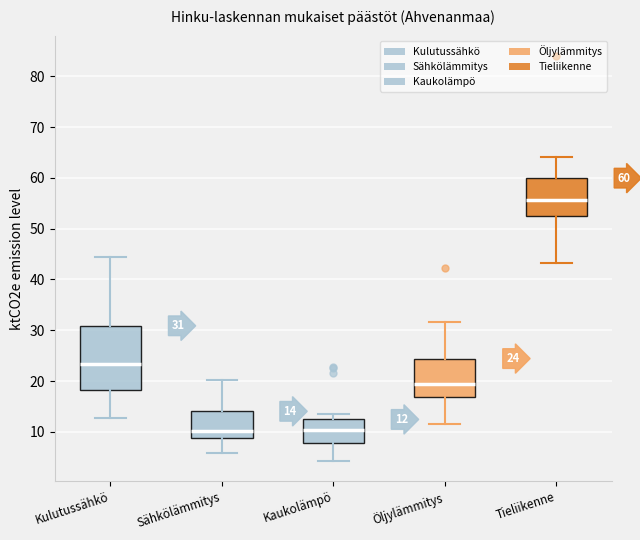

Which box has the highest median line?

Tieliikenne